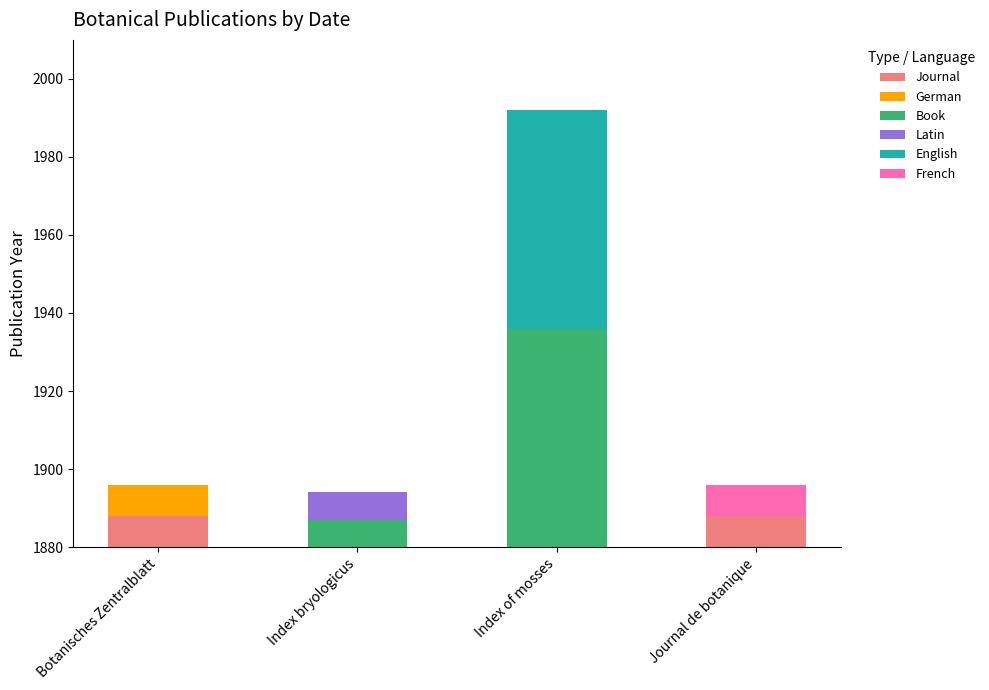

Reading left to right, list all the values displayed in this chart.

Botanisches Zentralblatt=1896	Index bryologicus=1894	Index of mosses=1992	Journal de botanique=1896